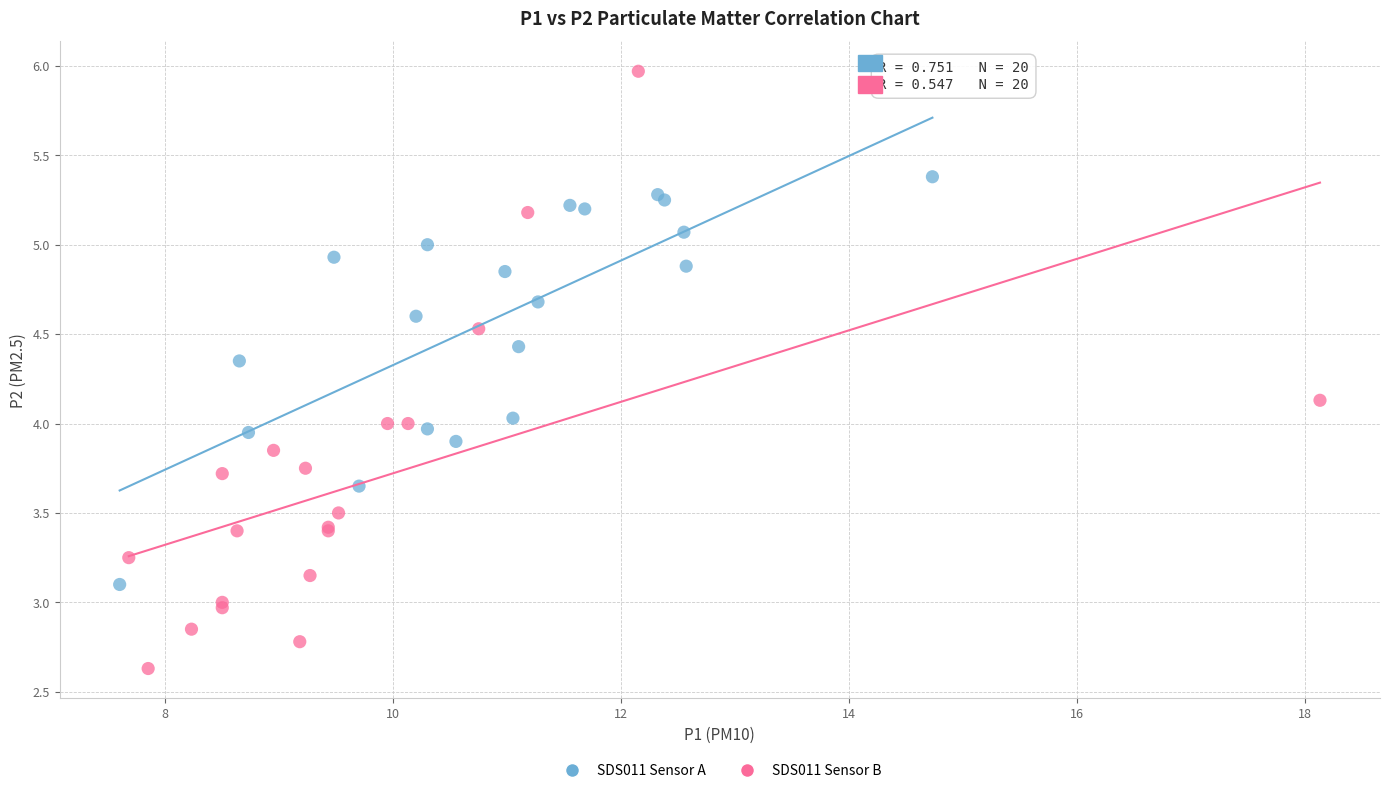

Which series has the largest Y range (max minus min)?

SDS011 Sensor B